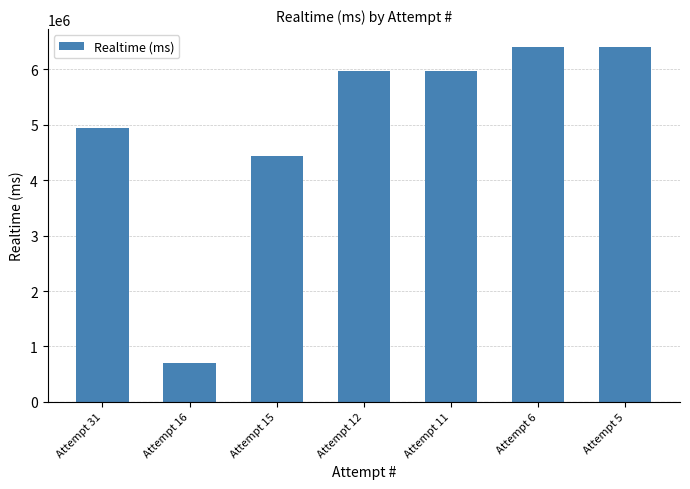

What is the value of the 3rd bar from the left?

4437781